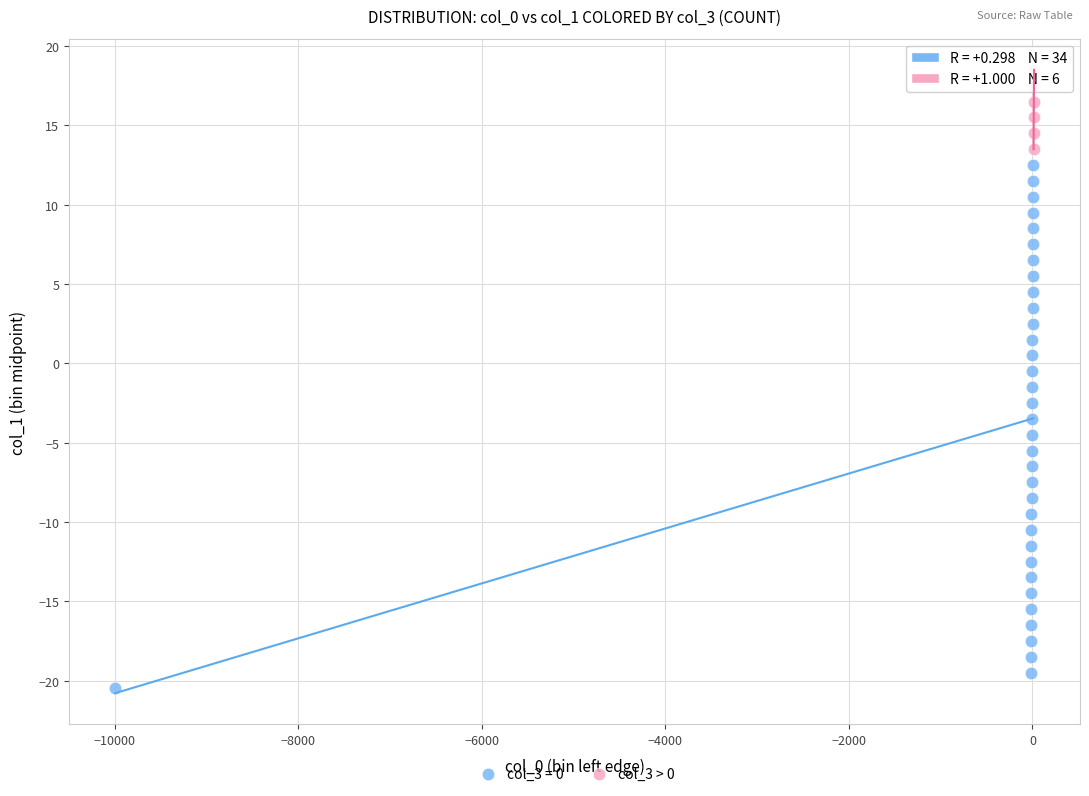

Which series has the largest Y range (max minus min)?

col_3 = 0